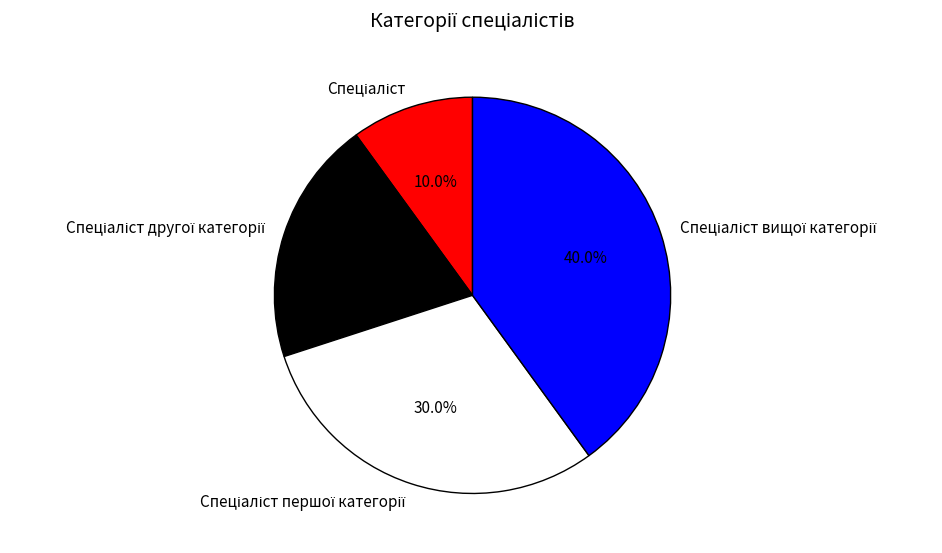

Does any single category account for the majority?

No